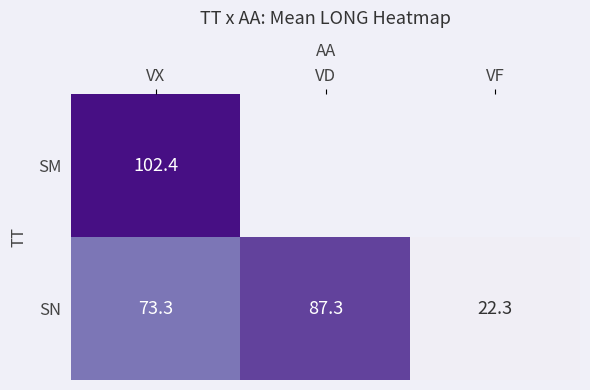

At how many categories does at least one series exceed 32?

2